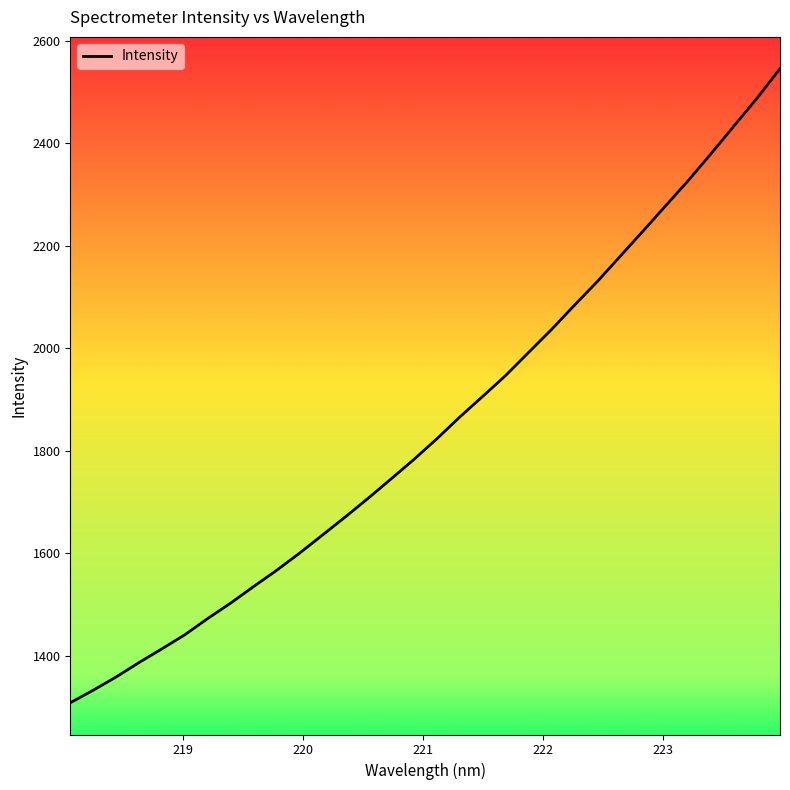

What is the minimum value shown in the chart?

1308.9